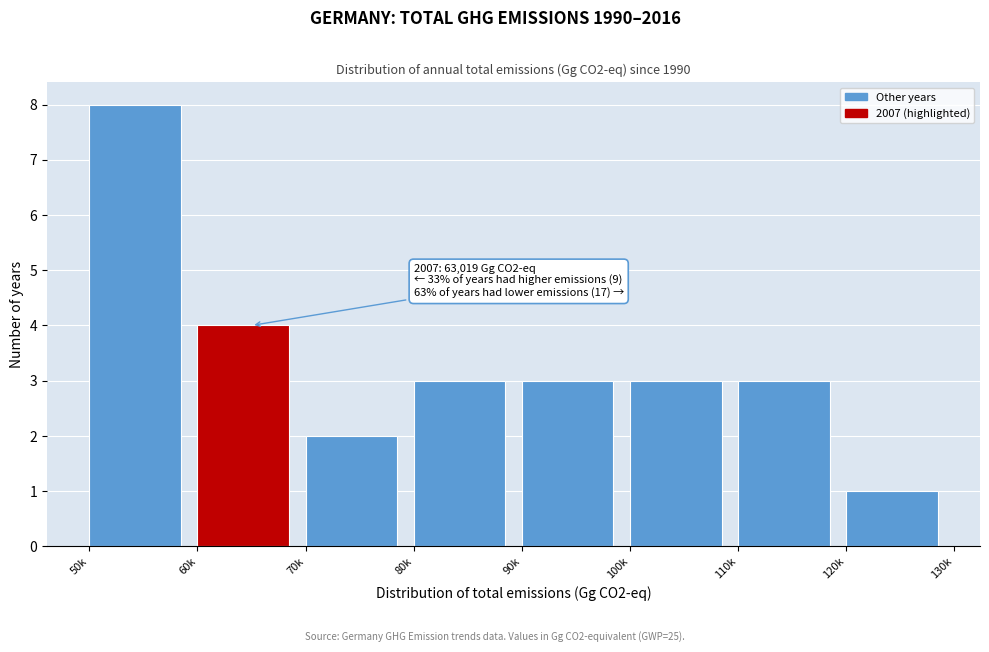

Reading left to right, extract all data points from this chart.

8	4	2	3	3	3	3	1